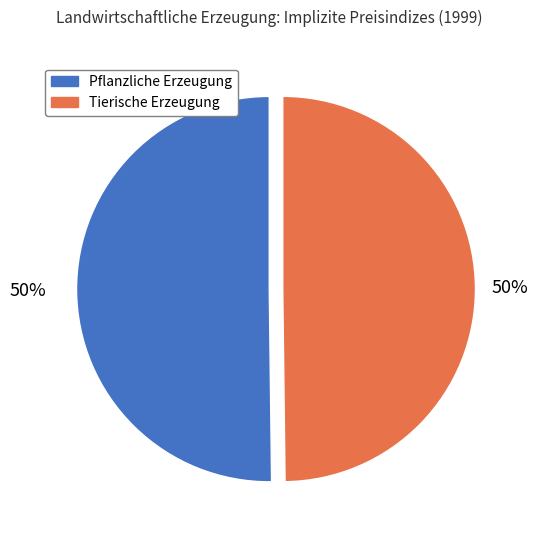

To the nearest percent, what percentage of the pie is Pflanzliche Erzeugung?

50%